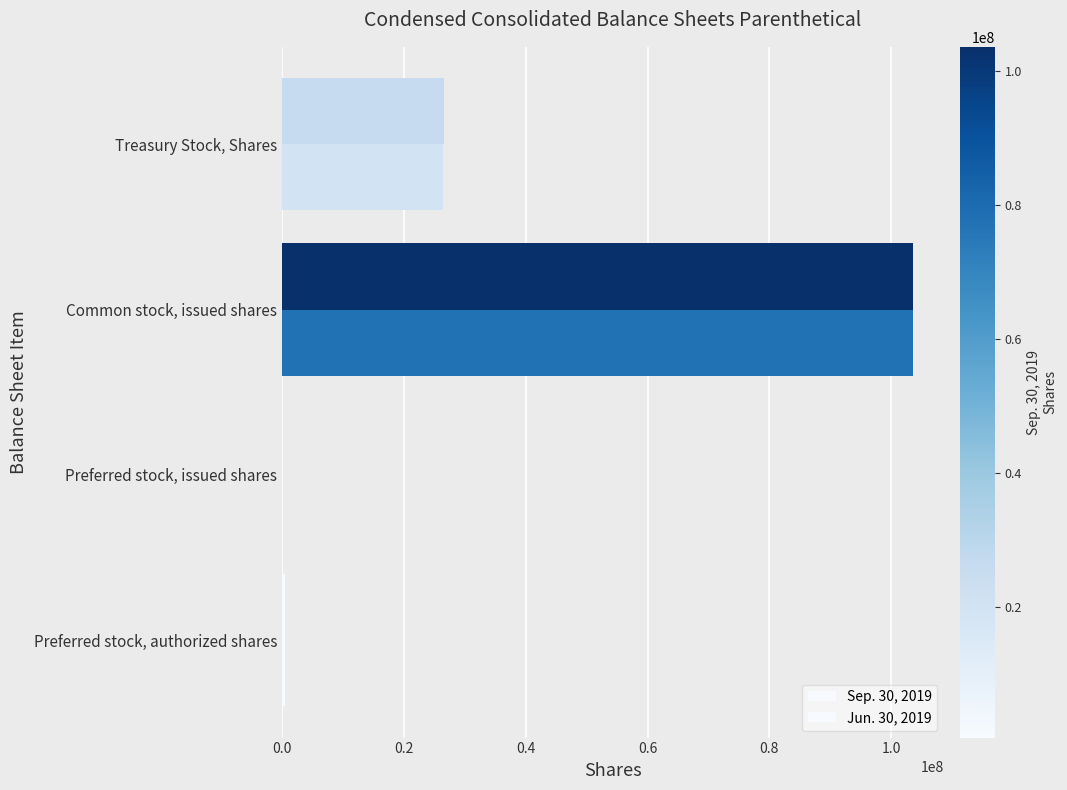

Count the number of data series in this chart.

2